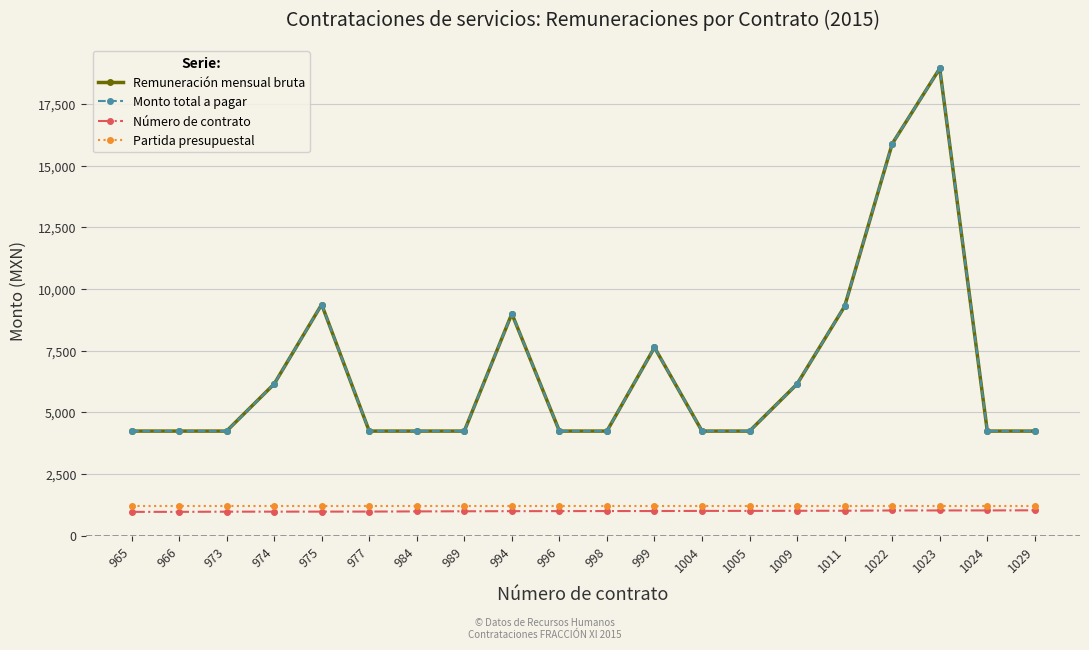

What is the total value across all series at 994?

20195